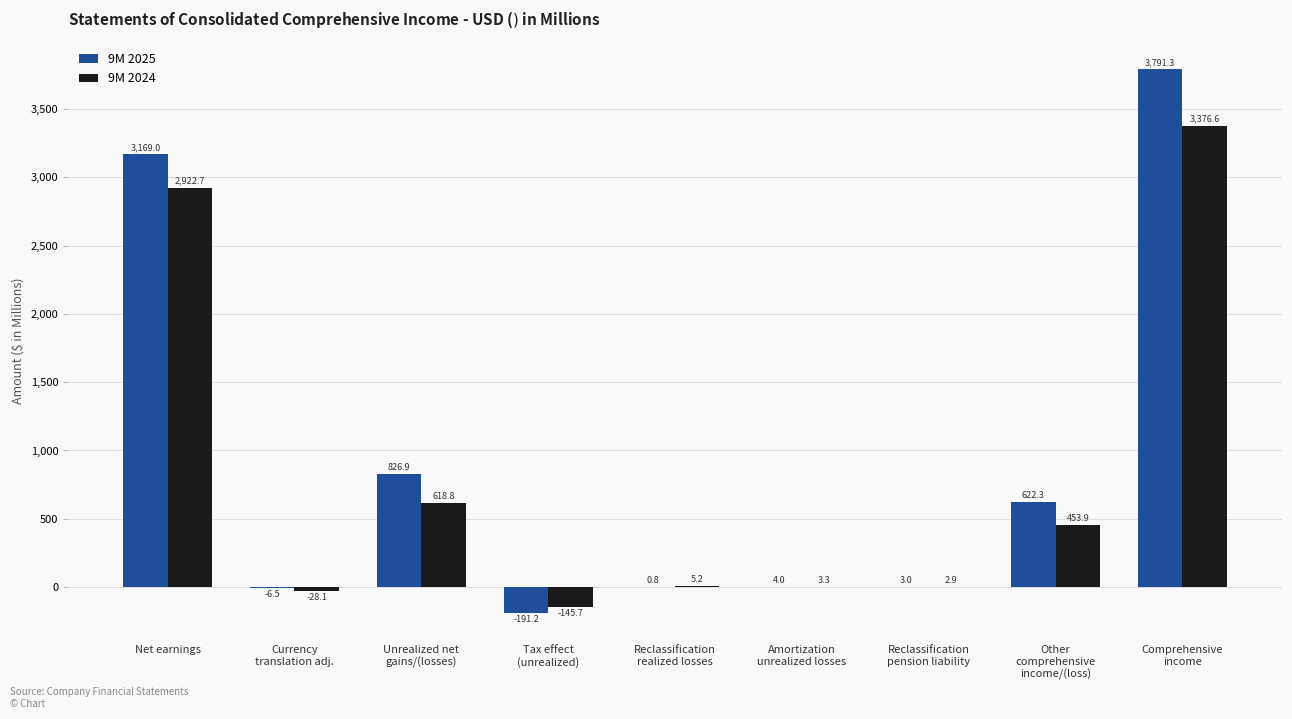

How many distinct data groups are displayed?

2